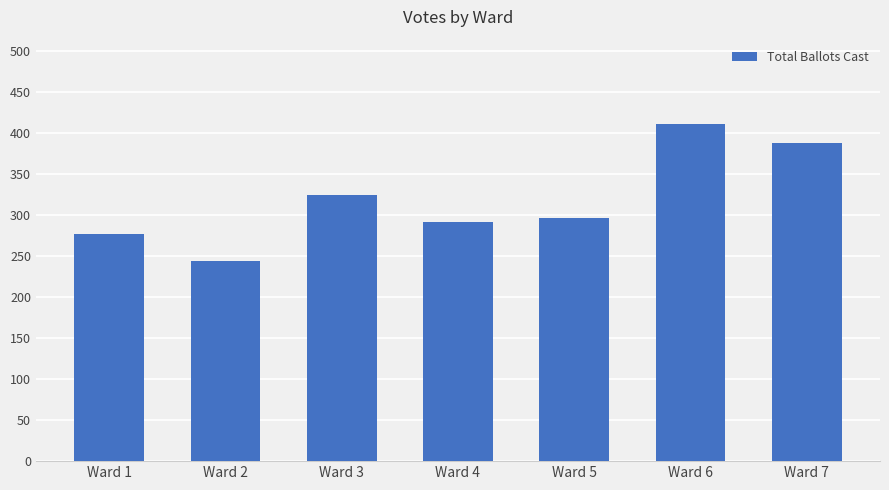

List the labels in order of value, smallest first.

Ward 2, Ward 1, Ward 4, Ward 5, Ward 3, Ward 7, Ward 6